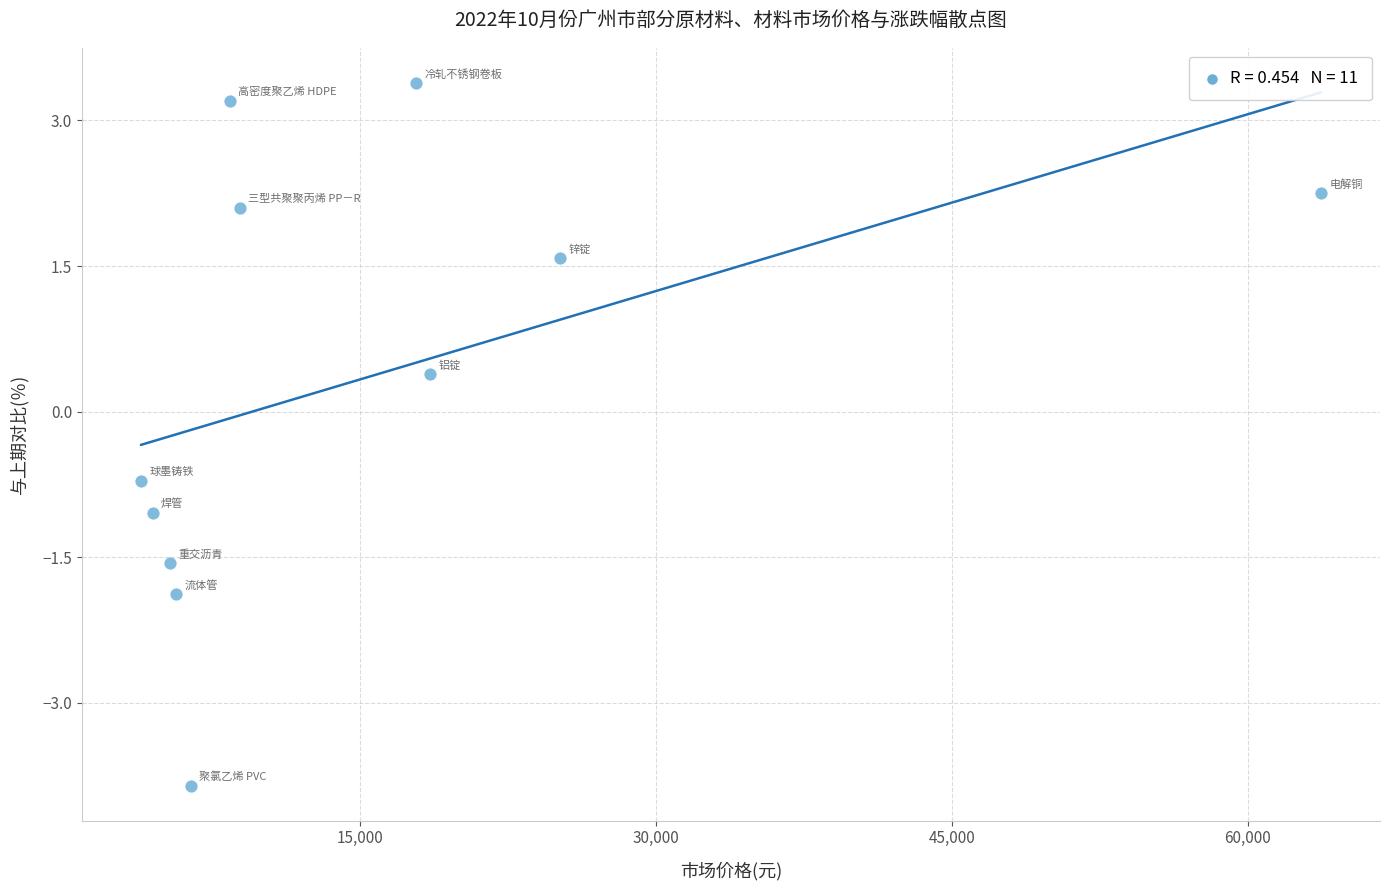

What is the range of X values (max minus min)?

59826.1